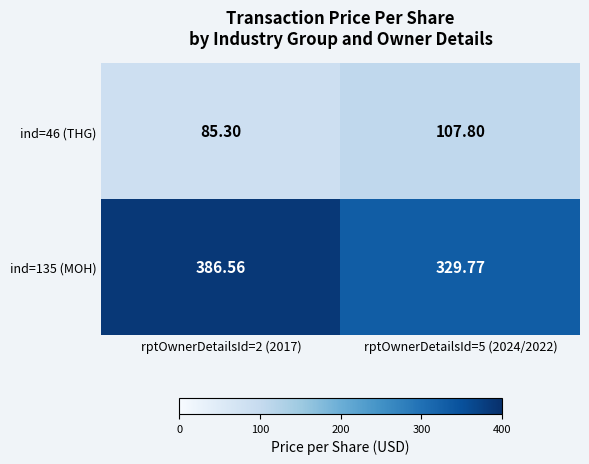

Is the value of ind=46 (THG) at rptOwnerDetailsId=5 (2024/2022) greater than the value of ind=135 (MOH) at rptOwnerDetailsId=5 (2024/2022)?

No